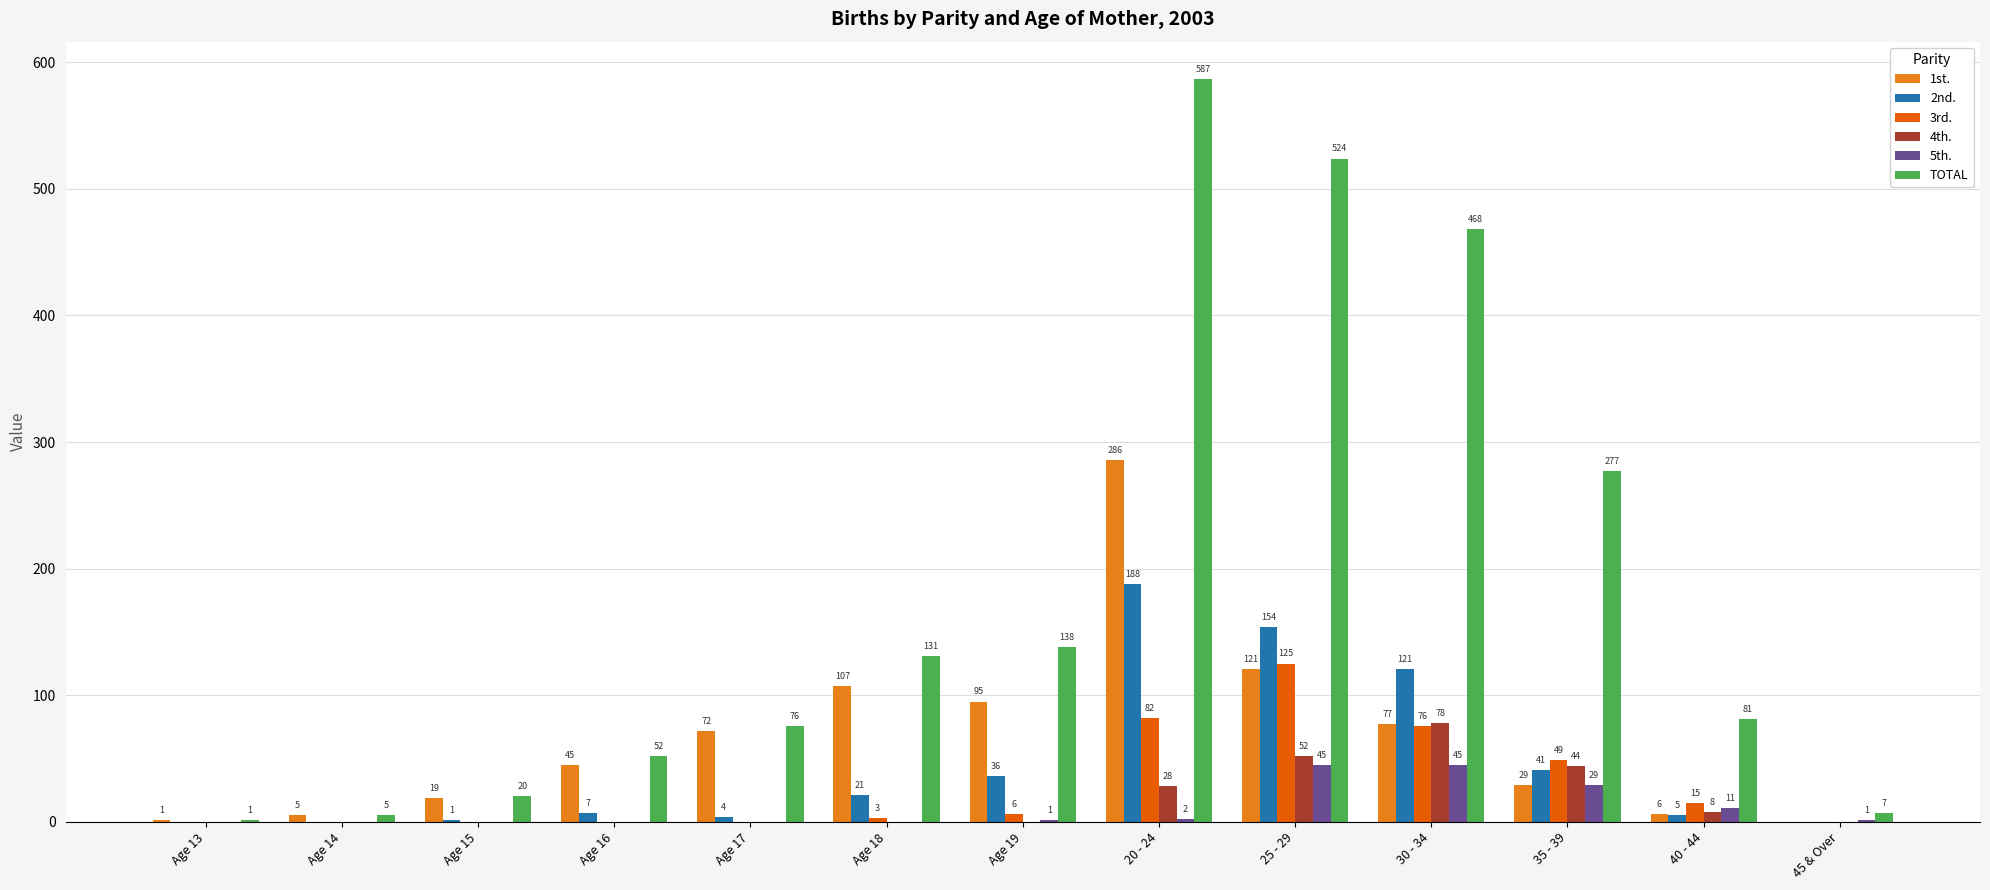

Which label corresponds to the largest value in the chart?

20 - 24